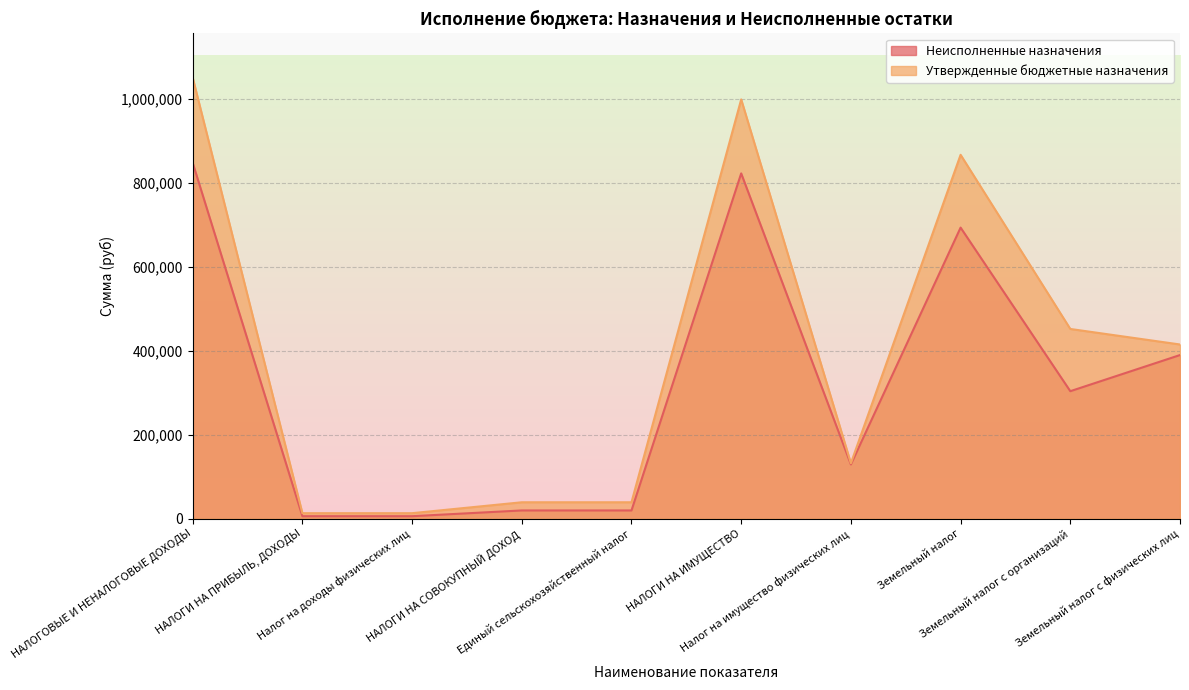

Reading left to right, what are all the values shown in this chart?

Неисполненные назначения: 848018.7	5827.9	5827.9	19509.3	19509.3	822681.6	129153.1	693528.5	303703.0	389825.5
Утвержденные бюджетные назначения: 1051000.0	13000.0	13000.0	39000.0	39000.0	999000.0	132000.0	867000.0	452000.0	415000.0